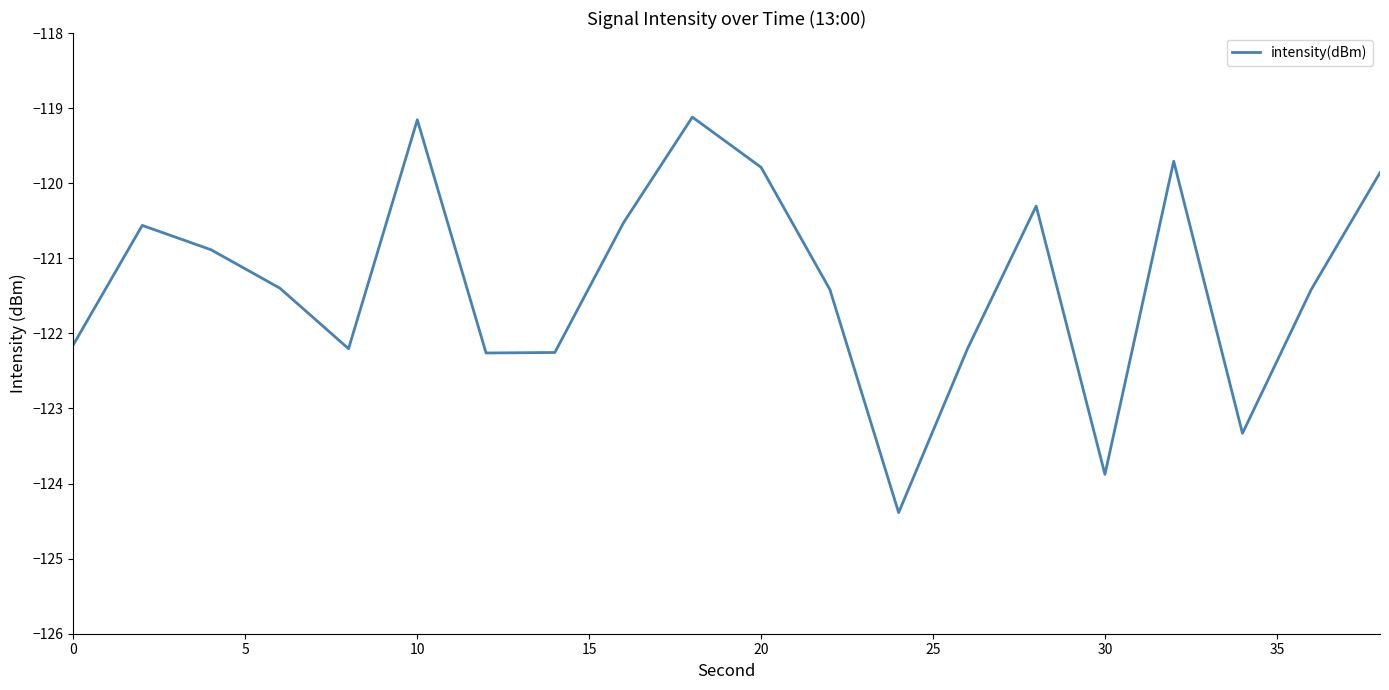

What is the difference between the maximum and minimum values?

5.3